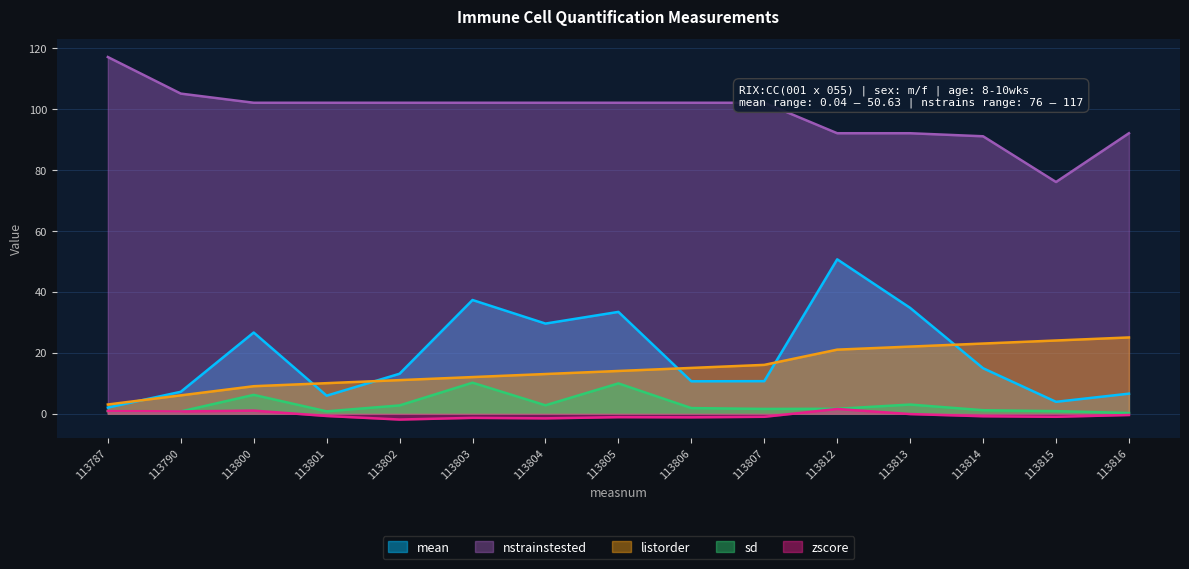

Read the zscore value at 113806.

-1.2